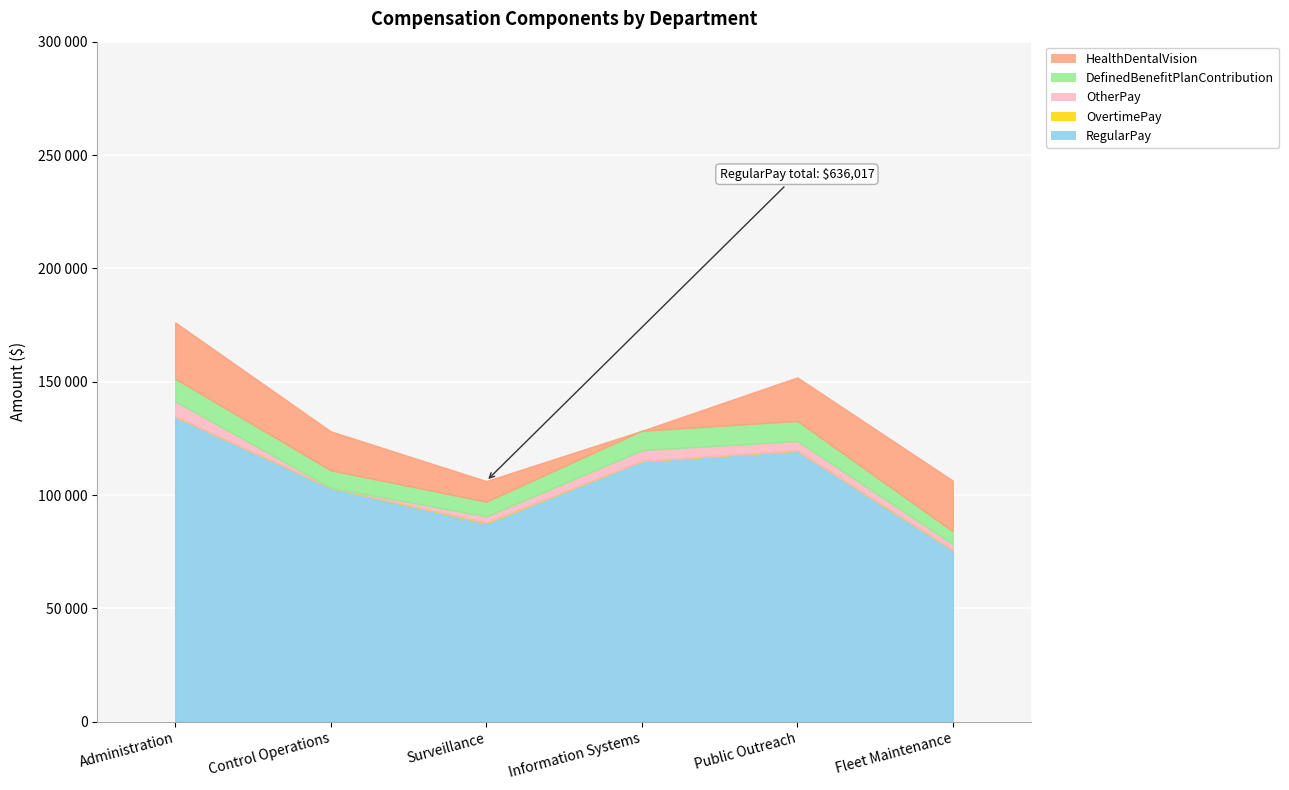

What is the lowest value of the DefinedBenefitPlanContribution series?

5666